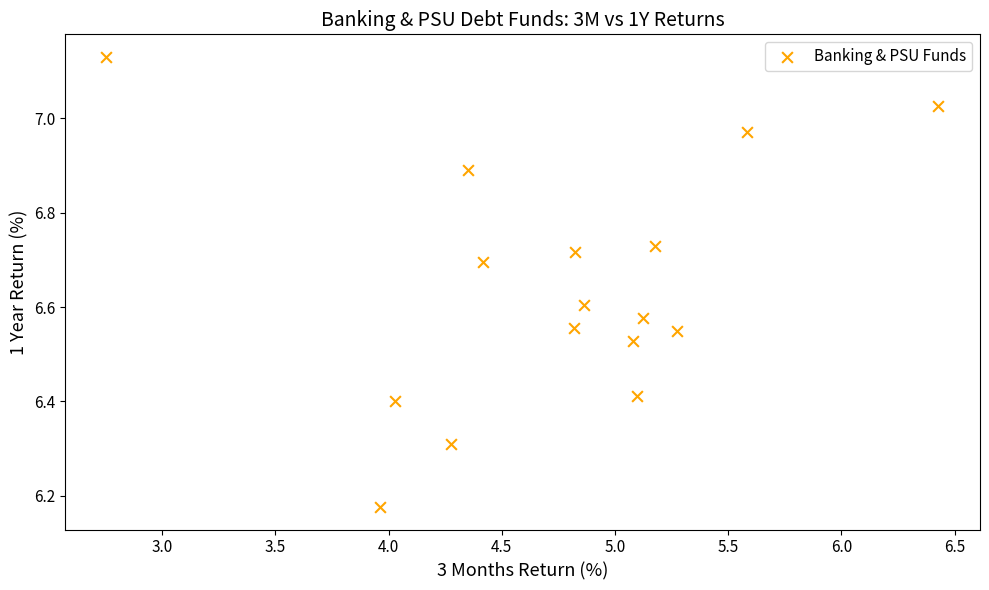

What is the range of Y values (max minus min)?

1.0